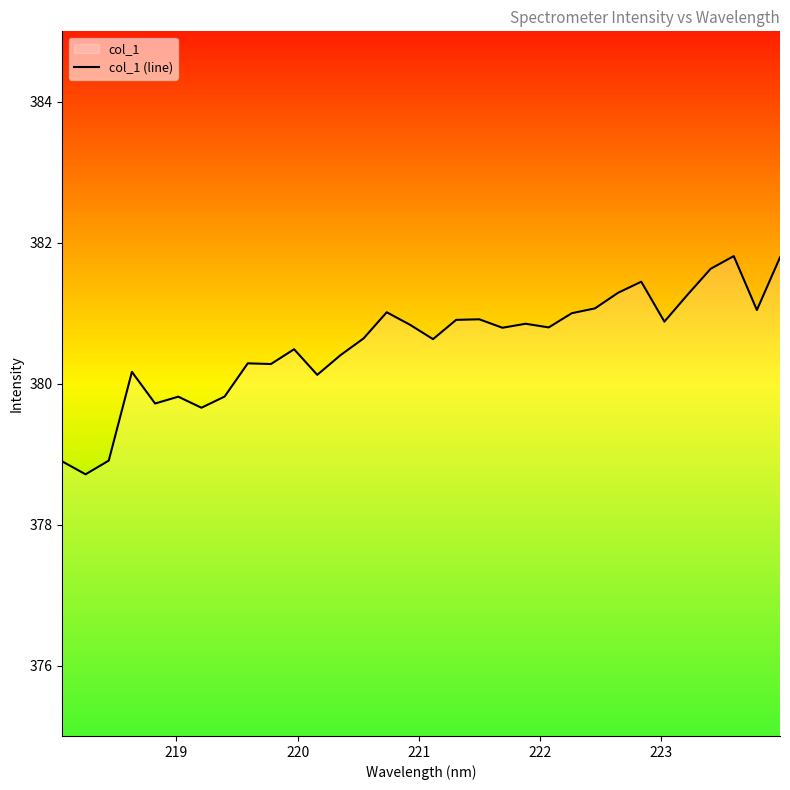

What is the greatest value displayed?

381.8